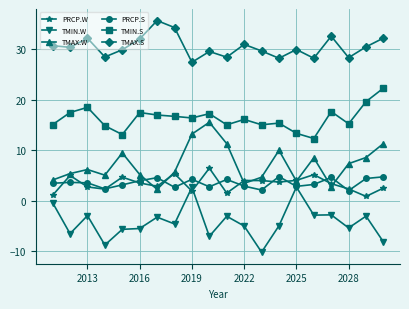

Is this an area chart (filled region under the line)?

No